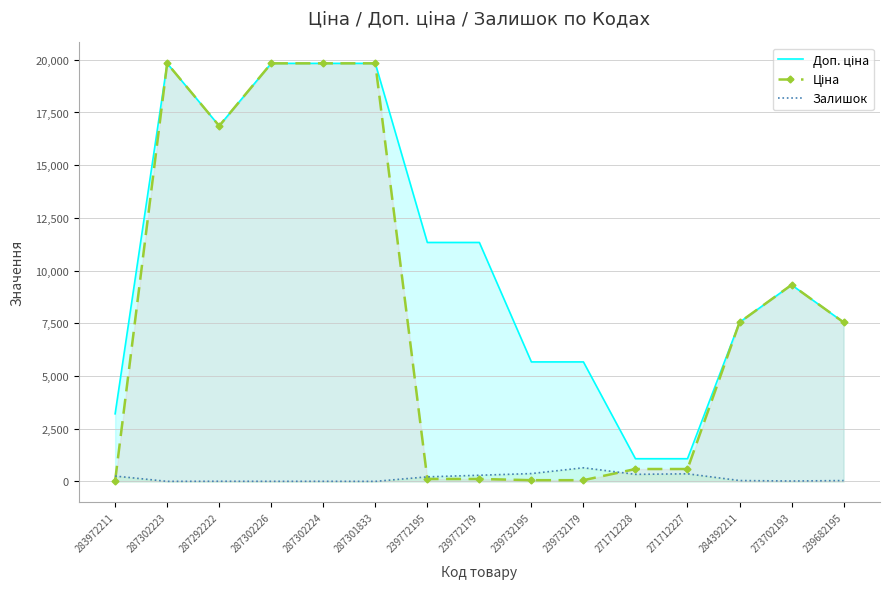

What position from the right is 287302226?

12